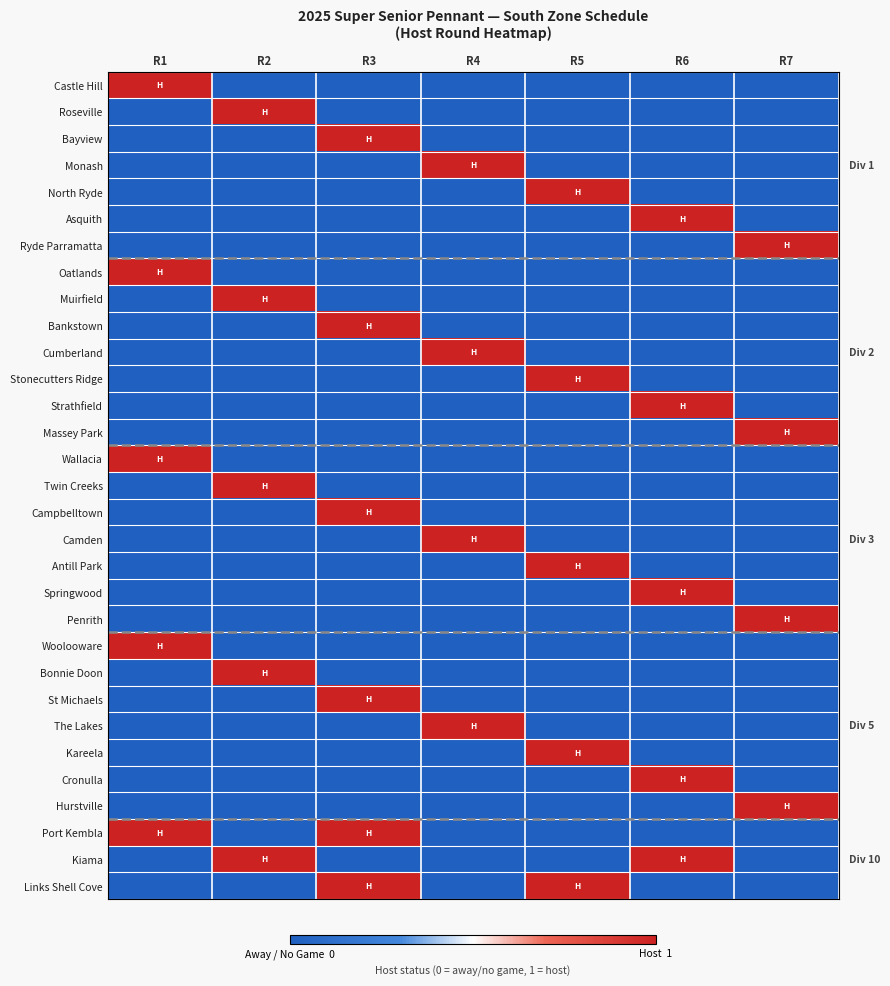

Reading right to left, extract all data points from this chart.

Castle Hill: R7=0	R6=0	R5=0	R4=0	R3=0	R2=0	R1=1
Roseville: R7=0	R6=0	R5=0	R4=0	R3=0	R2=1	R1=0
Bayview: R7=0	R6=0	R5=0	R4=0	R3=1	R2=0	R1=0
Monash: R7=0	R6=0	R5=0	R4=1	R3=0	R2=0	R1=0
North Ryde: R7=0	R6=0	R5=1	R4=0	R3=0	R2=0	R1=0
Asquith: R7=0	R6=1	R5=0	R4=0	R3=0	R2=0	R1=0
Ryde Parramatta: R7=1	R6=0	R5=0	R4=0	R3=0	R2=0	R1=0
Oatlands: R7=0	R6=0	R5=0	R4=0	R3=0	R2=0	R1=1
Muirfield: R7=0	R6=0	R5=0	R4=0	R3=0	R2=1	R1=0
Bankstown: R7=0	R6=0	R5=0	R4=0	R3=1	R2=0	R1=0
Cumberland: R7=0	R6=0	R5=0	R4=1	R3=0	R2=0	R1=0
Stonecutters Ridge: R7=0	R6=0	R5=1	R4=0	R3=0	R2=0	R1=0
Strathfield: R7=0	R6=1	R5=0	R4=0	R3=0	R2=0	R1=0
Massey Park: R7=1	R6=0	R5=0	R4=0	R3=0	R2=0	R1=0
Wallacia: R7=0	R6=0	R5=0	R4=0	R3=0	R2=0	R1=1
Twin Creeks: R7=0	R6=0	R5=0	R4=0	R3=0	R2=1	R1=0
Campbelltown: R7=0	R6=0	R5=0	R4=0	R3=1	R2=0	R1=0
Camden: R7=0	R6=0	R5=0	R4=1	R3=0	R2=0	R1=0
Antill Park: R7=0	R6=0	R5=1	R4=0	R3=0	R2=0	R1=0
Springwood: R7=0	R6=1	R5=0	R4=0	R3=0	R2=0	R1=0
Penrith: R7=1	R6=0	R5=0	R4=0	R3=0	R2=0	R1=0
Woolooware: R7=0	R6=0	R5=0	R4=0	R3=0	R2=0	R1=1
Bonnie Doon: R7=0	R6=0	R5=0	R4=0	R3=0	R2=1	R1=0
St Michaels: R7=0	R6=0	R5=0	R4=0	R3=1	R2=0	R1=0
The Lakes: R7=0	R6=0	R5=0	R4=1	R3=0	R2=0	R1=0
Kareela: R7=0	R6=0	R5=1	R4=0	R3=0	R2=0	R1=0
Cronulla: R7=0	R6=1	R5=0	R4=0	R3=0	R2=0	R1=0
Hurstville: R7=1	R6=0	R5=0	R4=0	R3=0	R2=0	R1=0
Port Kembla: R7=0	R6=0	R5=0	R4=0	R3=1	R2=0	R1=1
Kiama: R7=0	R6=1	R5=0	R4=0	R3=0	R2=1	R1=0
Links Shell Cove: R7=0	R6=0	R5=1	R4=0	R3=1	R2=0	R1=0